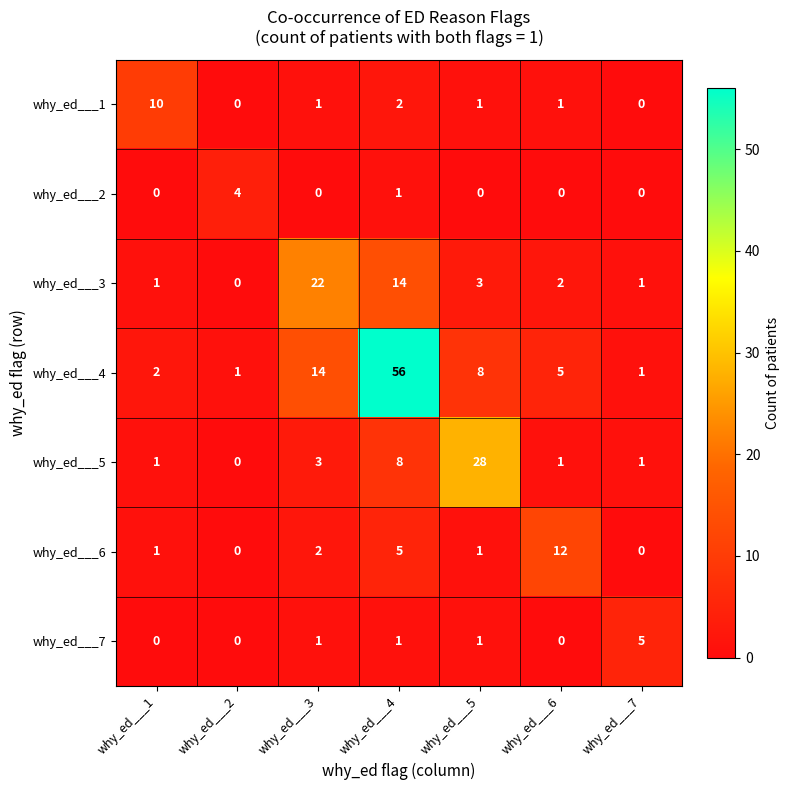

What is the difference between the maximum and second lowest values in the why_ed___4 series?

55